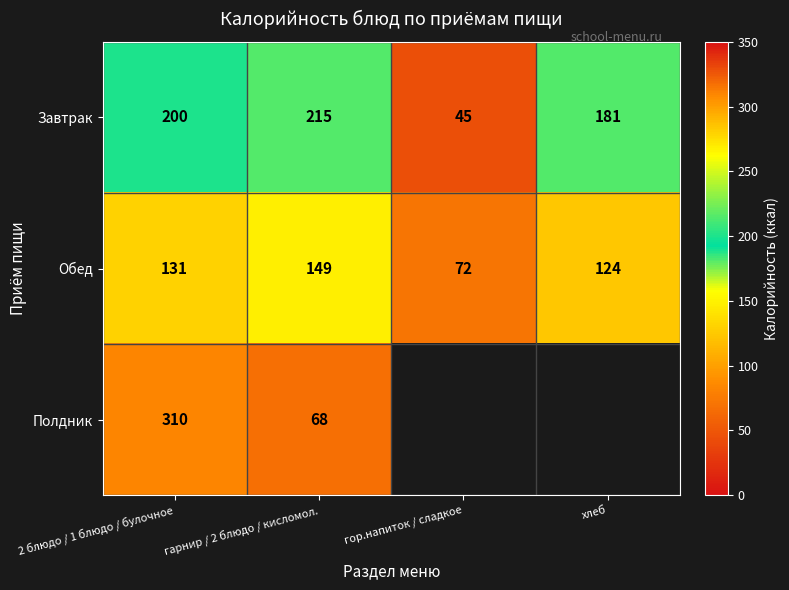

What is the approximate value of Обед at гарнир / 2 блюдо / кисломол.?

149